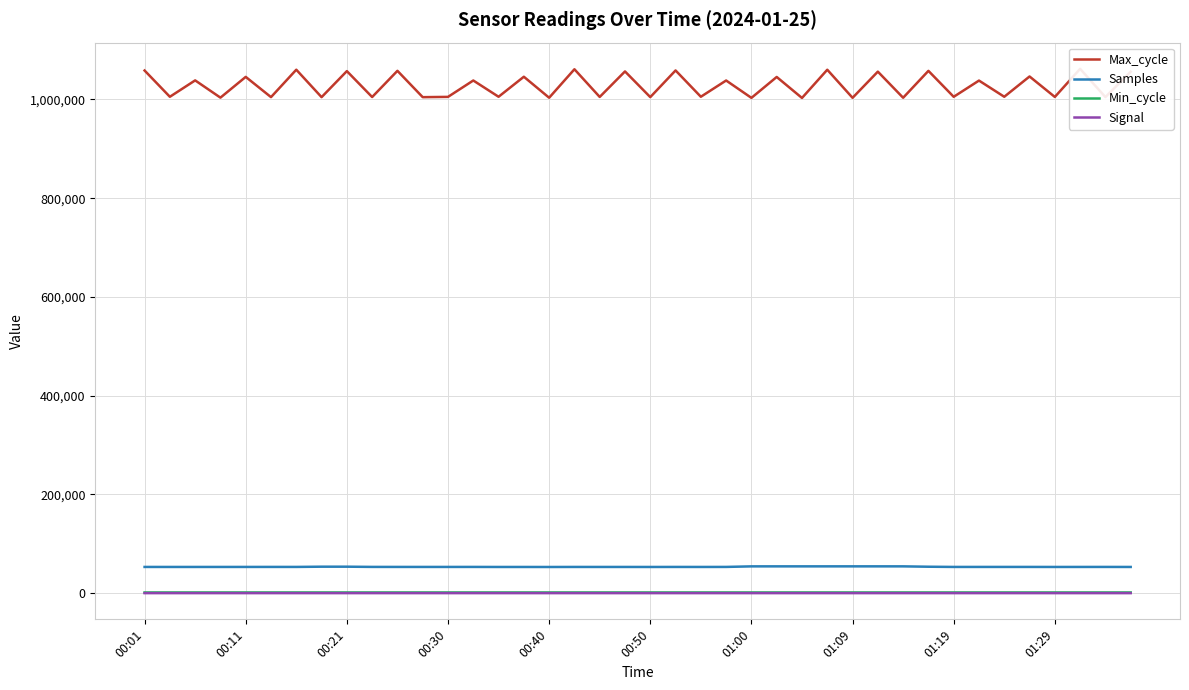

True or false: Min_cycle and Samples cross at least once.

False